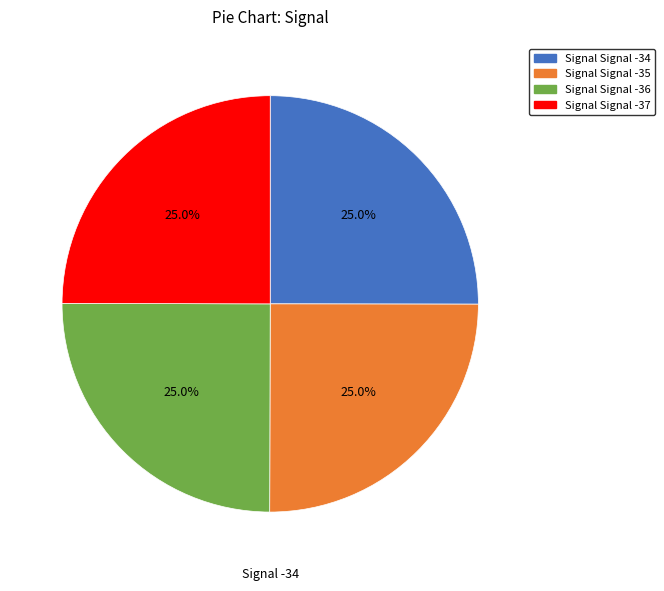

Does any single category account for the majority?

No